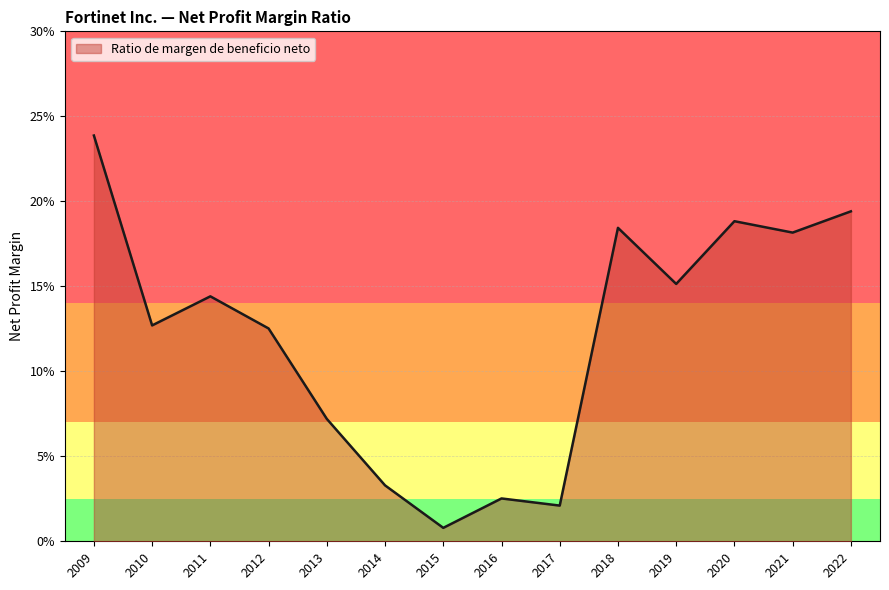

Does the chart display data point markers on the line(s)?

No